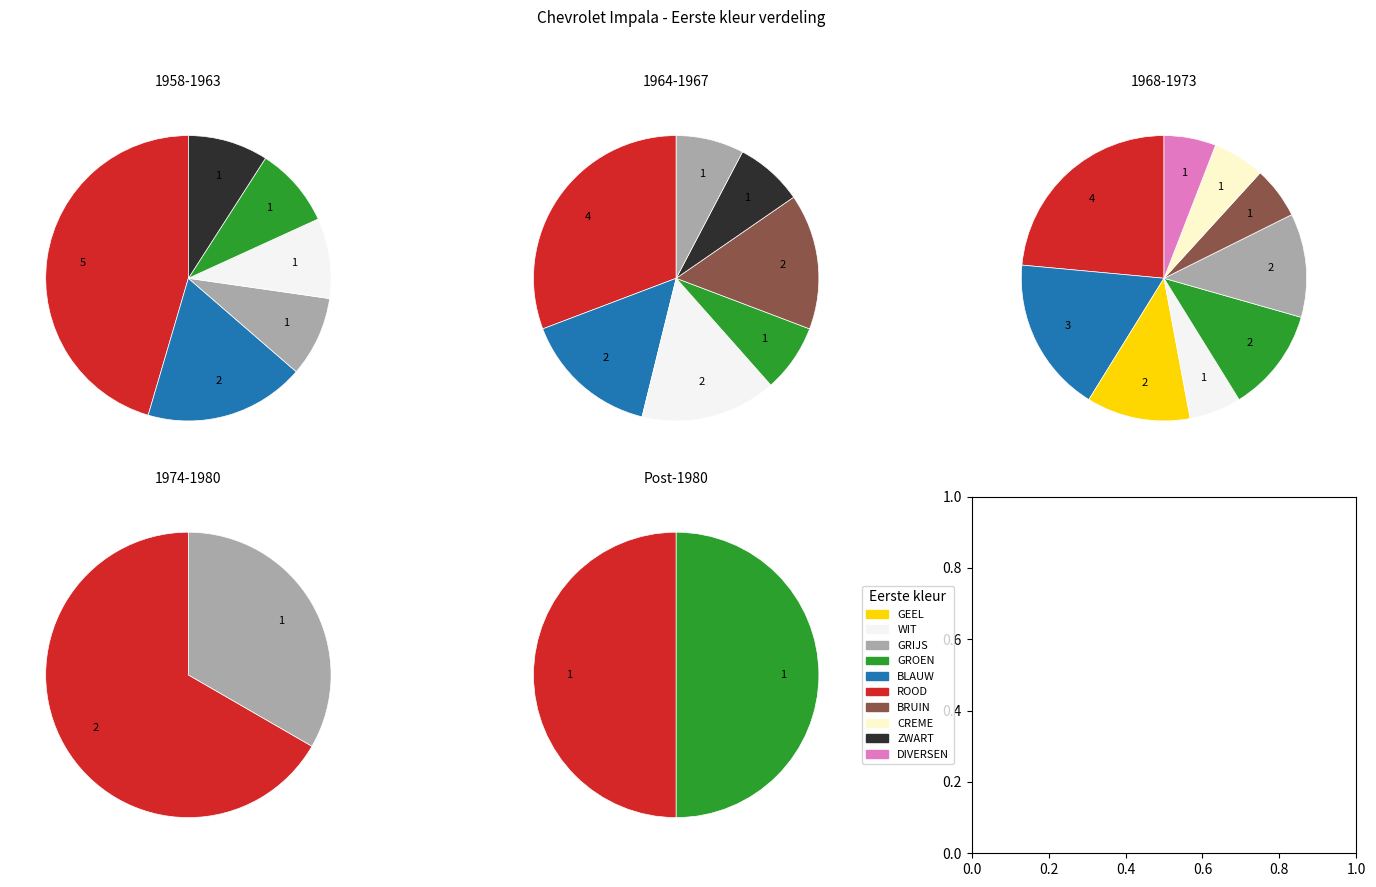

Is DIVERSEN the majority of the pie?

No